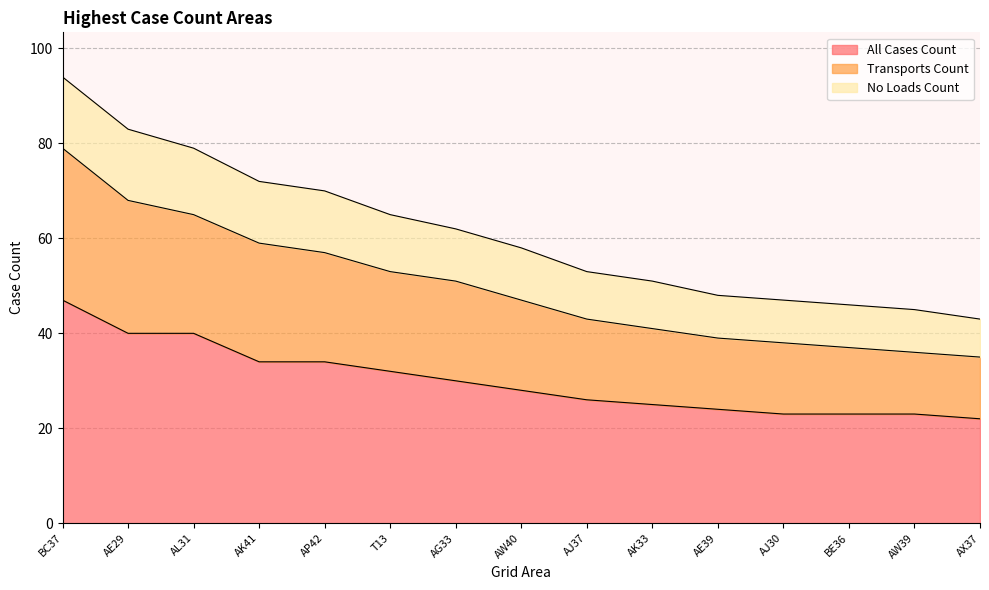

Which label corresponds to the largest value in the chart?

BC37